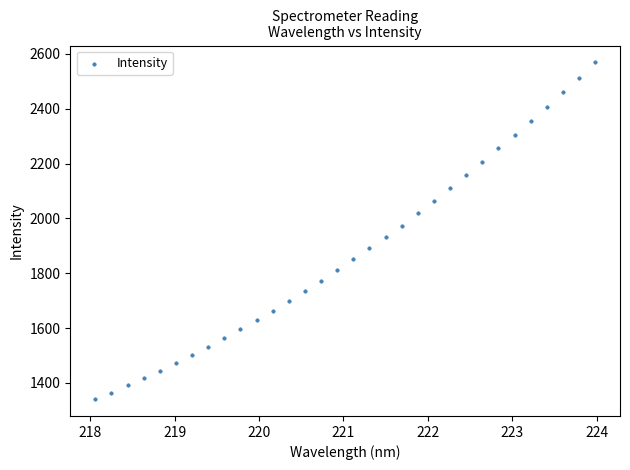

What is the range of X values (max minus min)?

5.9